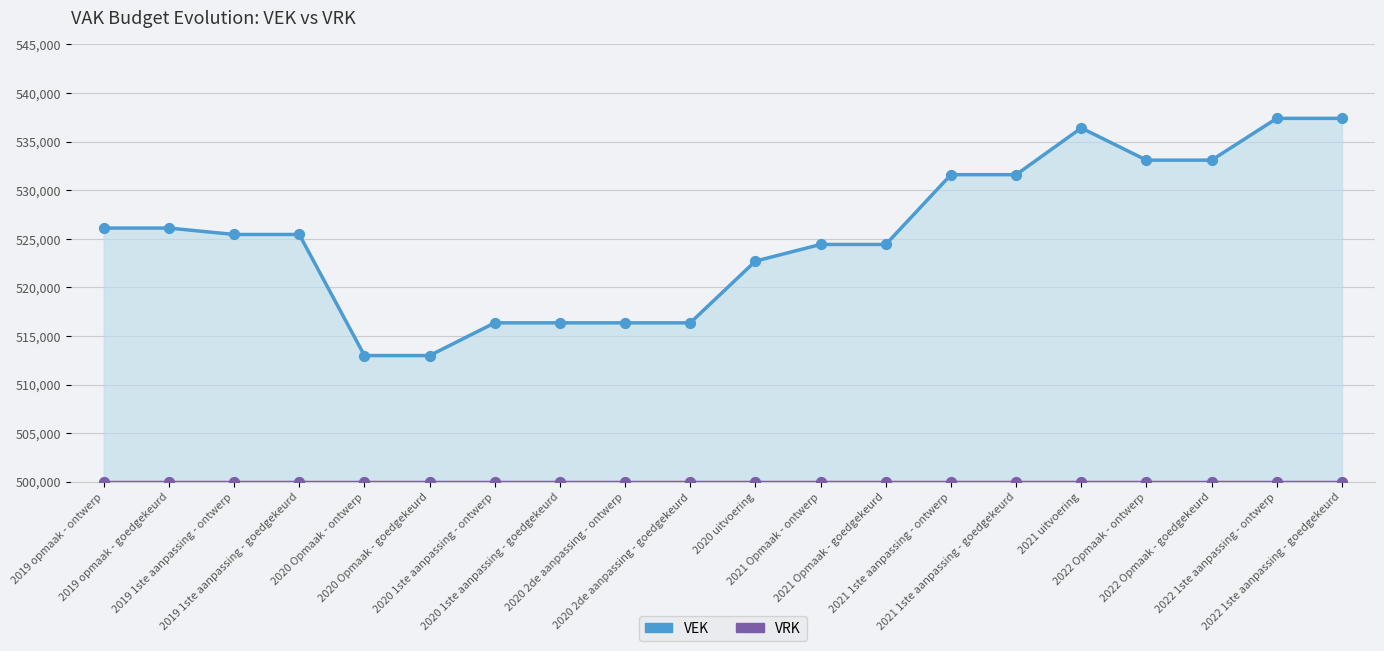

Which series reaches the minimum Y coordinate?

VRK